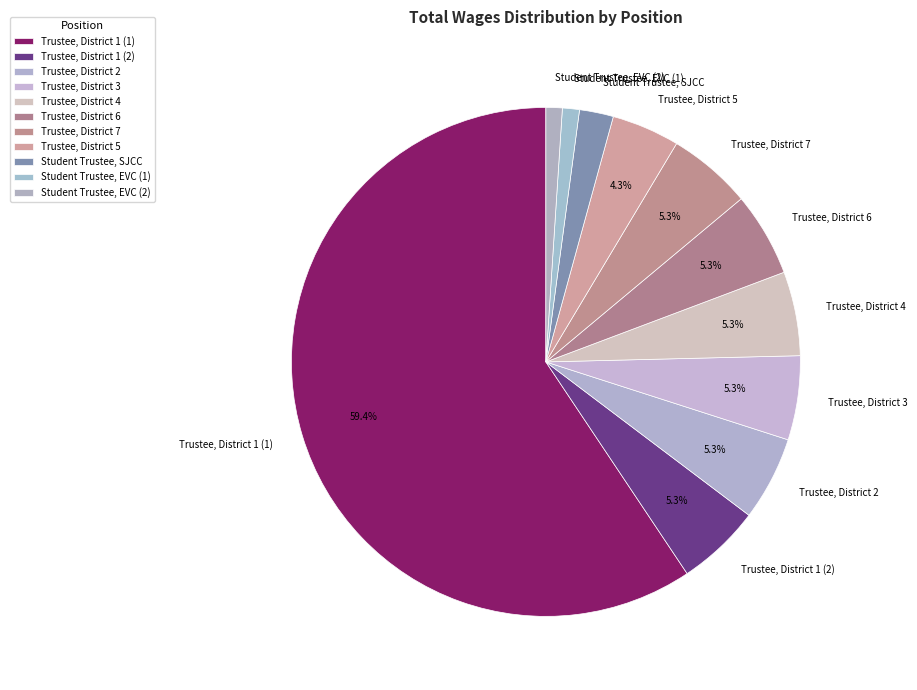

To the nearest percent, what percentage of the pie is Trustee, District 6?

5%